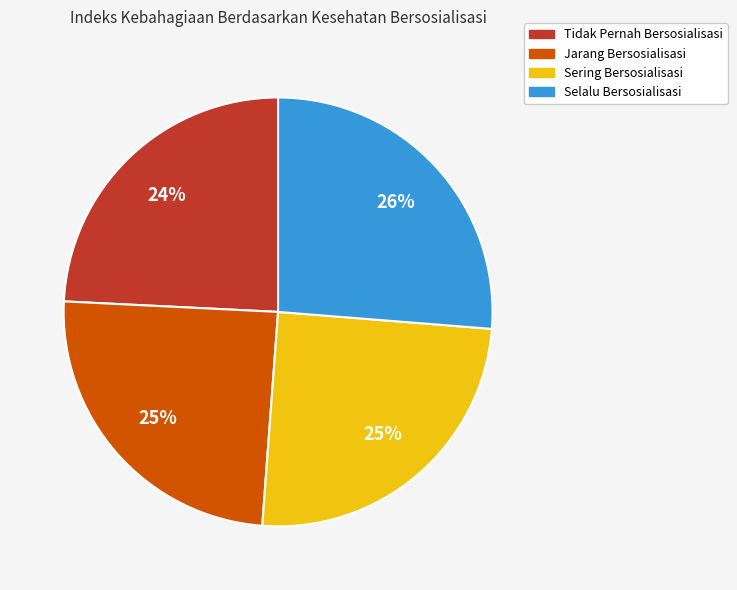

To the nearest percent, what is the average slice percentage?

25%